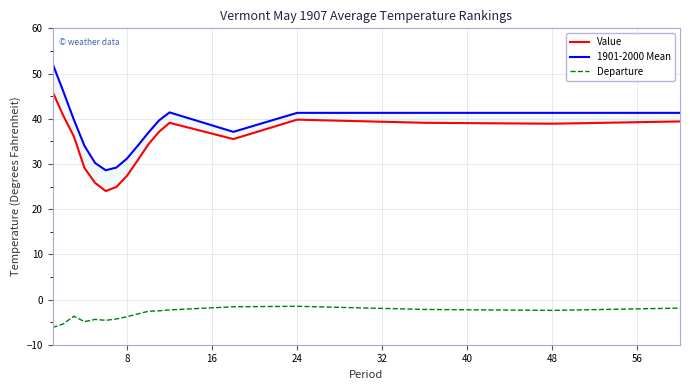

Reading left to right, transcribe all the data shown in this chart.

Value: 46.0	40.7	36.1	29.1	25.8	24.0	24.9	27.4	30.8	34.3	37.1	39.1	35.5	39.8	39.1	38.9	39.4
1901-2000 Mean: 52.2	46.1	39.8	34.0	30.2	28.6	29.2	31.2	34.0	36.9	39.6	41.4	37.1	41.3	41.3	41.3	41.3
Departure: -6.2	-5.4	-3.7	-4.9	-4.4	-4.6	-4.3	-3.8	-3.2	-2.6	-2.5	-2.3	-1.6	-1.5	-2.2	-2.4	-1.9